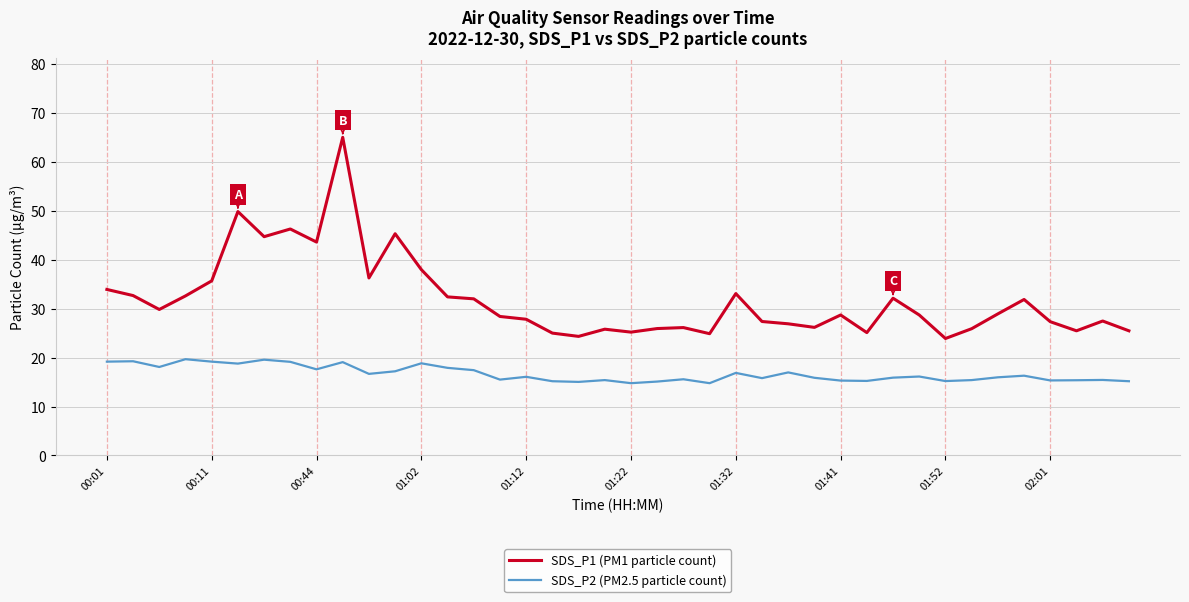

What is the greatest value displayed?

65.0